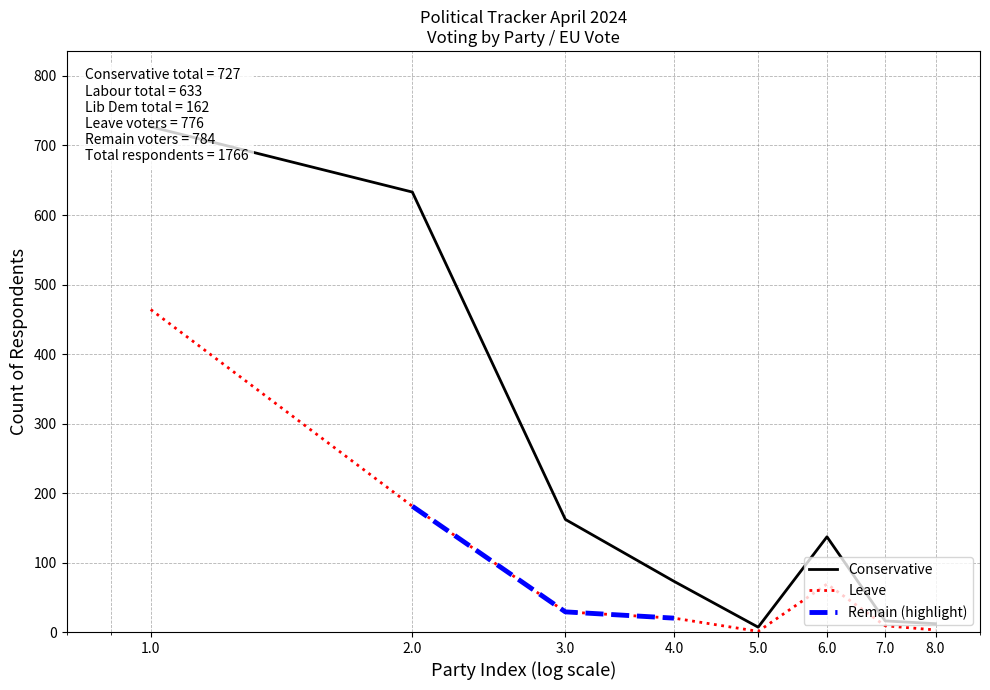

What is the maximum value for Leave?

464